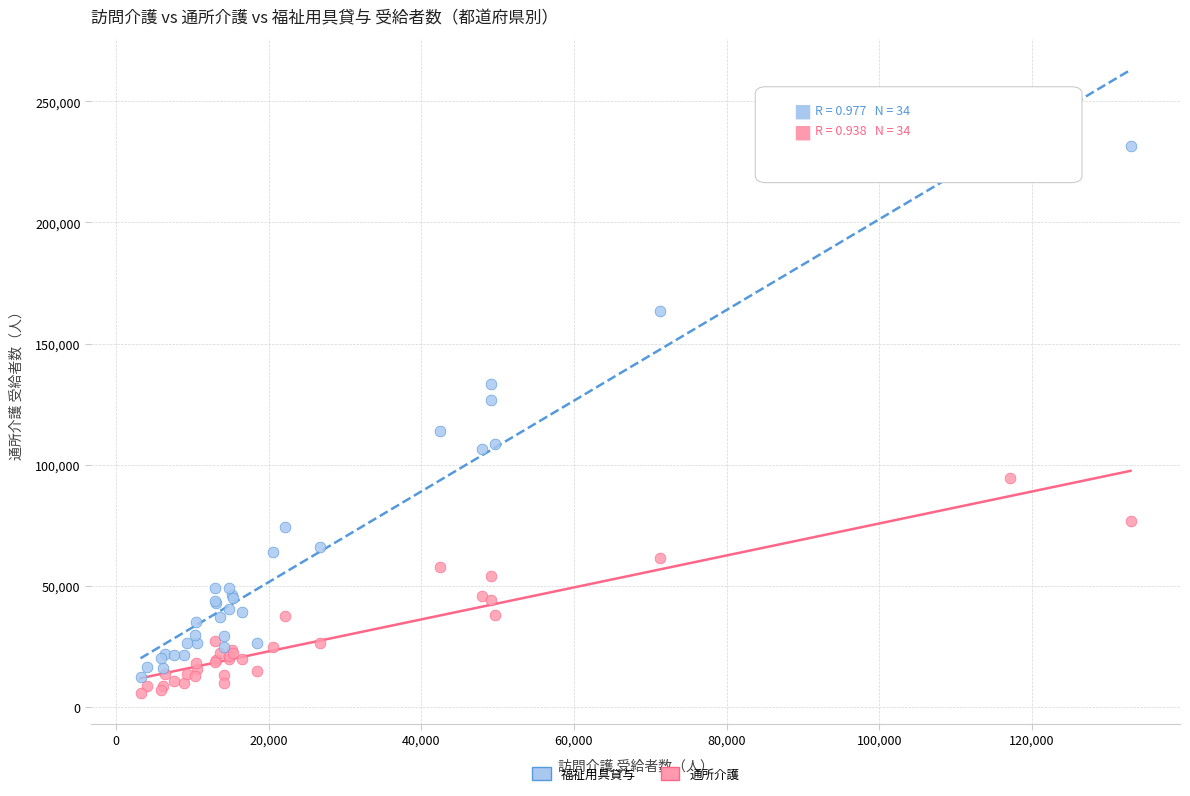

Which series has the widest spread of Y values?

福祉用具貸与